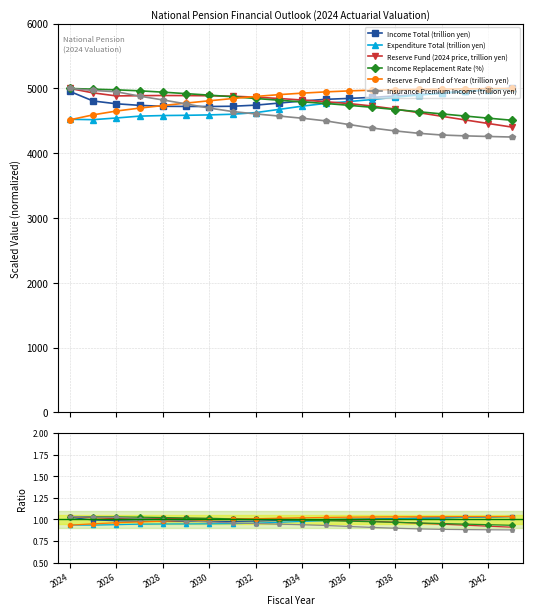

The Reserve Fund (2024 price, trillion yen) series shows 1.0 at 2032. True or false?

True